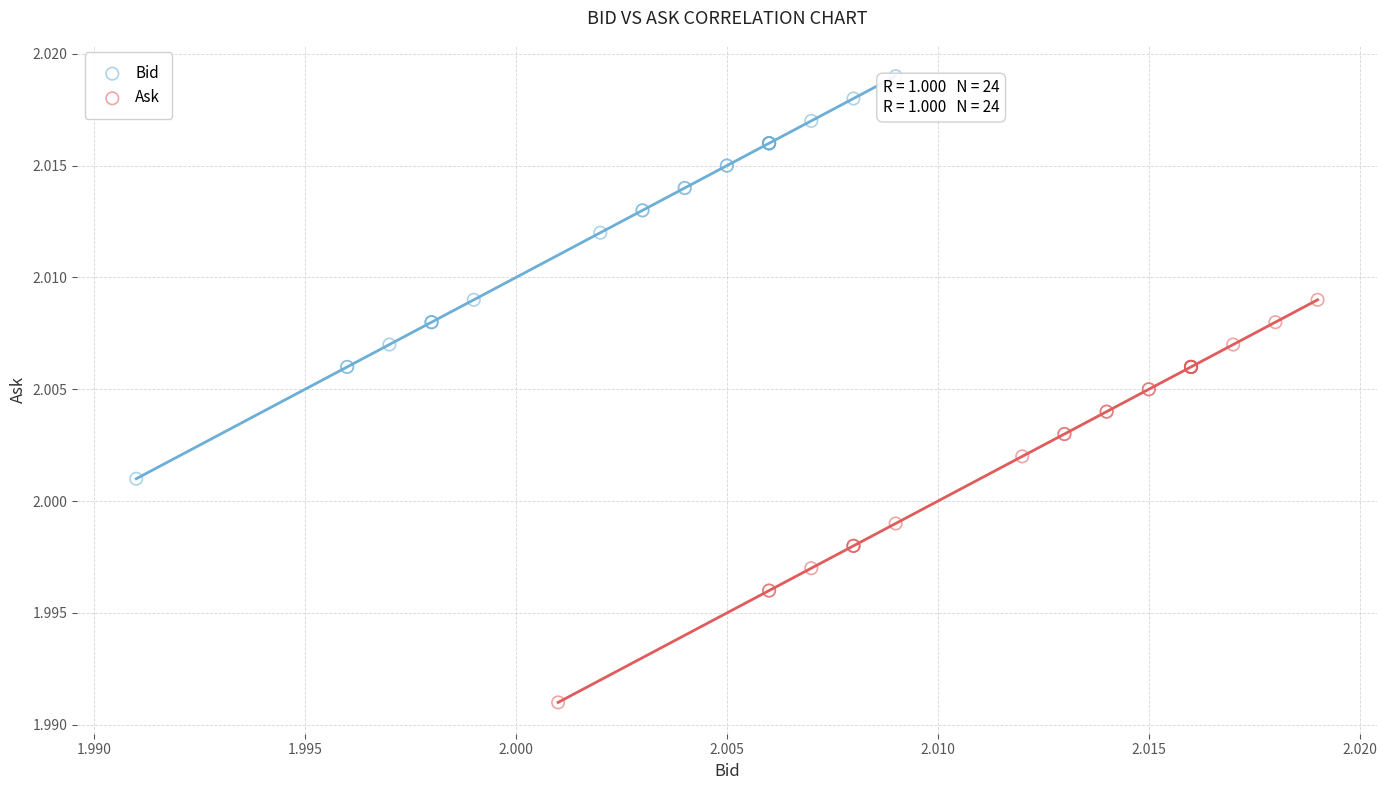

Which series contains the lowest Y value?

Ask